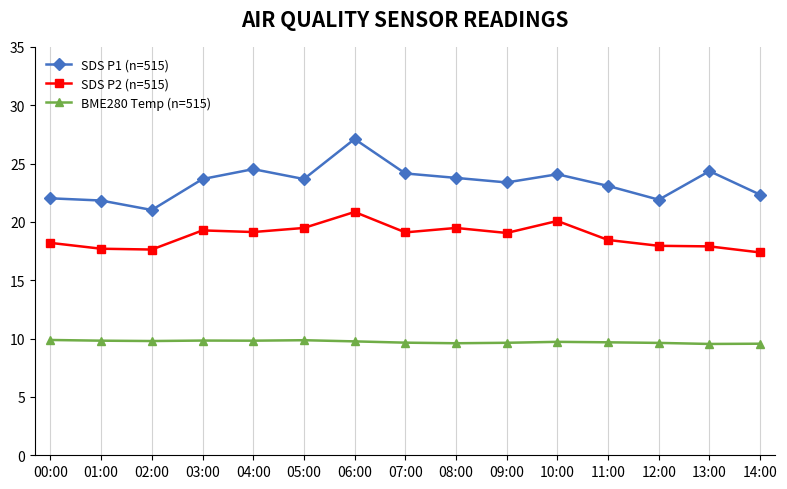

At 12:00, list the series in order from smallest to largest.

BME280 Temp (n=515), SDS P2 (n=515), SDS P1 (n=515)